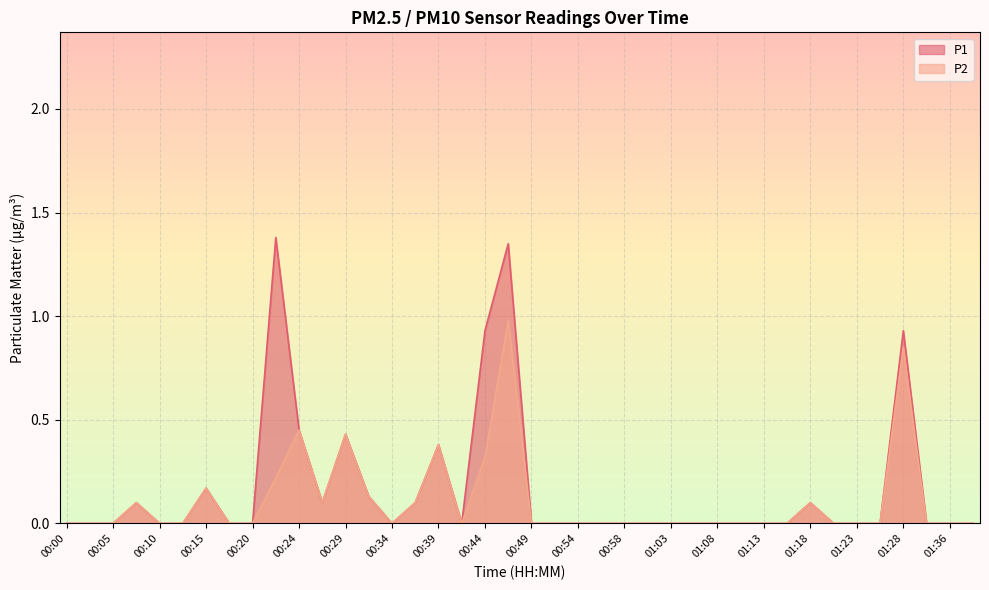

Reading left to right, list all the values displayed in this chart.

P1: 00:00=0.0	00:03=0.0	00:05=0.0	00:07=0.1	00:10=0.0	00:12=0.0	00:15=0.2	00:17=0.0	00:20=0.0	00:22=1.4	00:24=0.5	00:27=0.1	00:29=0.4	00:32=0.1	00:34=0.0	00:37=0.1	00:39=0.4	00:41=0.0	00:44=0.9	00:46=1.4	00:49=0.0	00:51=0.0	00:54=0.0	00:56=0.0	00:58=0.0	01:01=0.0	01:03=0.0	01:06=0.0	01:08=0.0	01:11=0.0	01:13=0.0	01:16=0.0	01:18=0.1	01:21=0.0	01:23=0.0	01:26=0.0	01:28=0.9	01:33=0.0	01:36=0.0	01:38=0.0
P2: 00:00=0.0	00:03=0.0	00:05=0.0	00:07=0.1	00:10=0.0	00:12=0.0	00:15=0.2	00:17=0.0	00:20=0.0	00:22=0.2	00:24=0.5	00:27=0.1	00:29=0.4	00:32=0.1	00:34=0.0	00:37=0.1	00:39=0.4	00:41=0.0	00:44=0.3	00:46=1.0	00:49=0.0	00:51=0.0	00:54=0.0	00:56=0.0	00:58=0.0	01:01=0.0	01:03=0.0	01:06=0.0	01:08=0.0	01:11=0.0	01:13=0.0	01:16=0.0	01:18=0.1	01:21=0.0	01:23=0.0	01:26=0.0	01:28=0.8	01:33=0.0	01:36=0.0	01:38=0.0